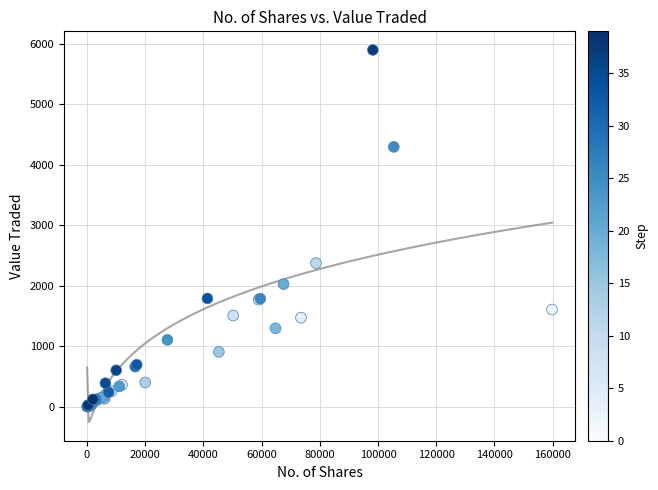

What Y value in the scatter plot is closest to 2950?

2374